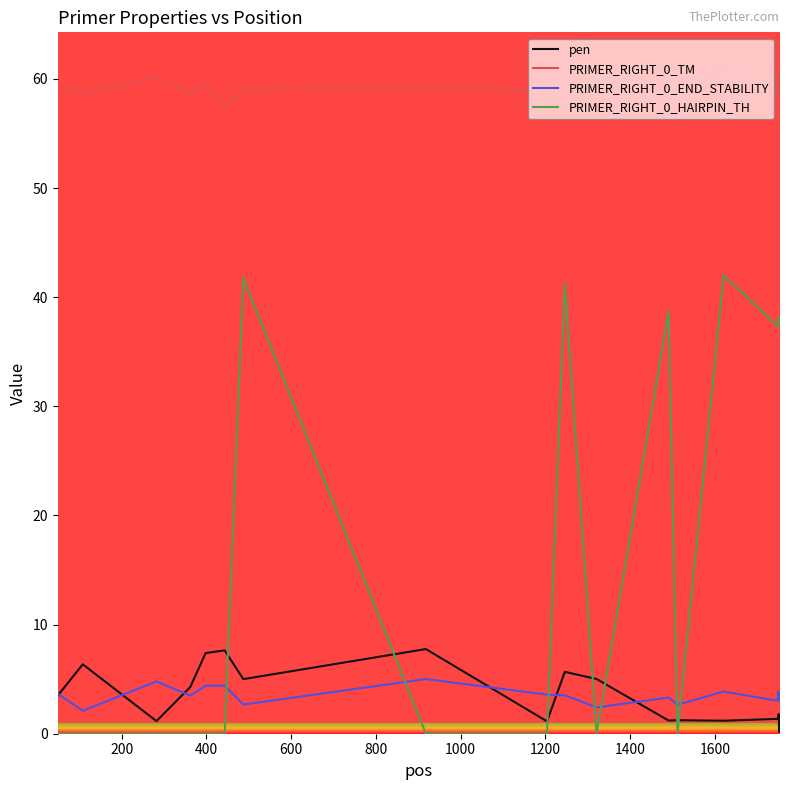

What is the minimum value for PRIMER_RIGHT_0_TM?

57.3